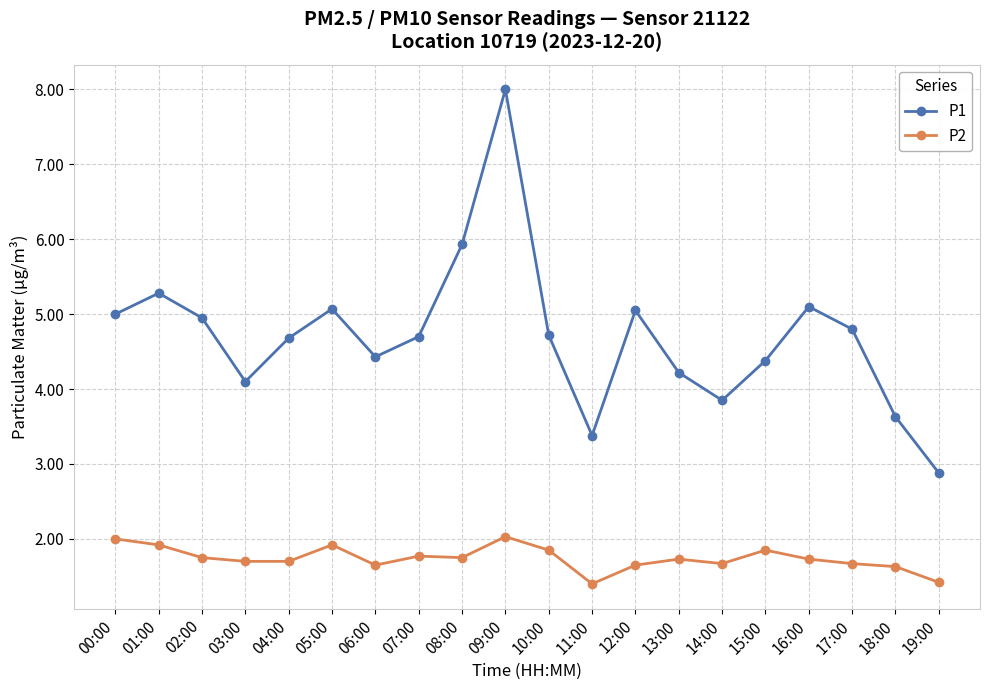

What is the value of the P1 point at the 14th from the left?

4.2